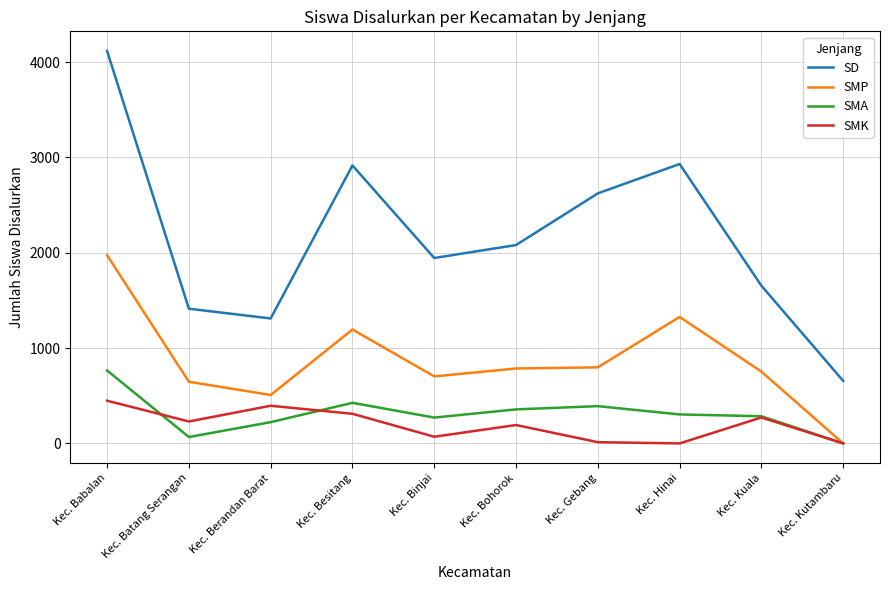

The SMA series shows 304 at Kec. Hinai. True or false?

True